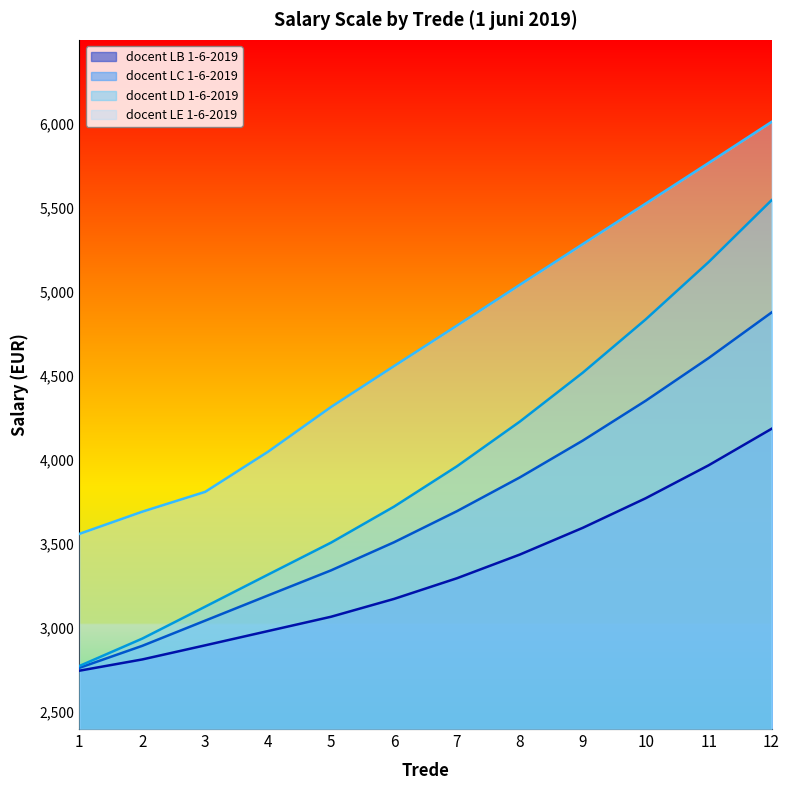

What is the value of the docent LC 1-6-2019 point at the 2nd from the left?

2895